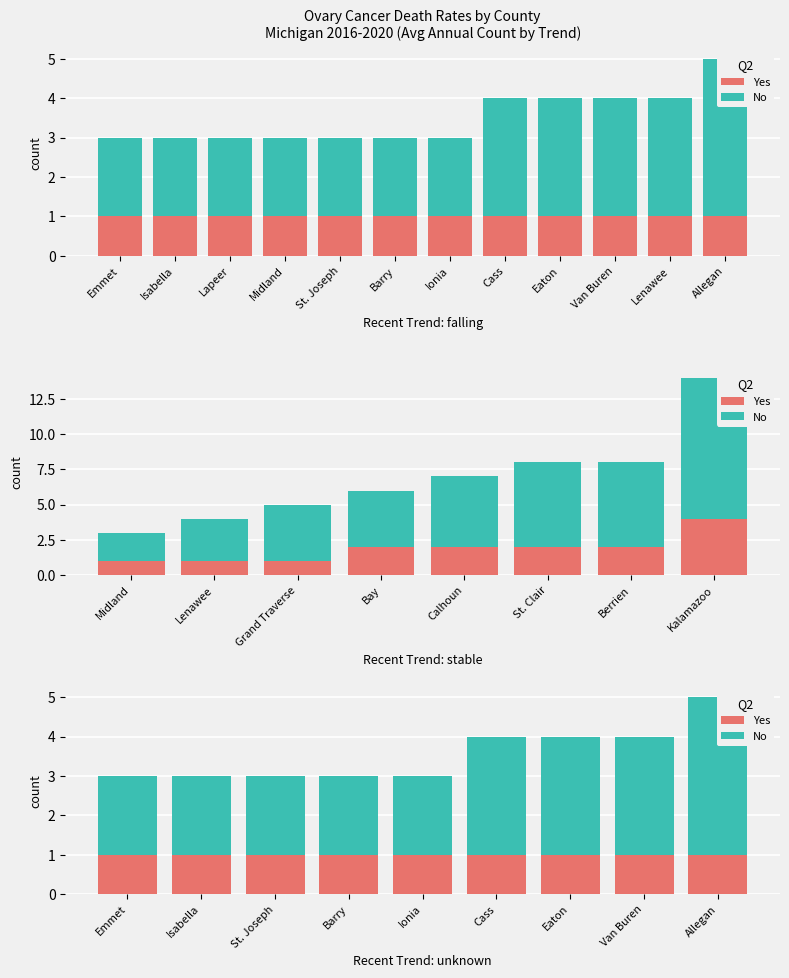

What is the minimum value shown in the chart?

1